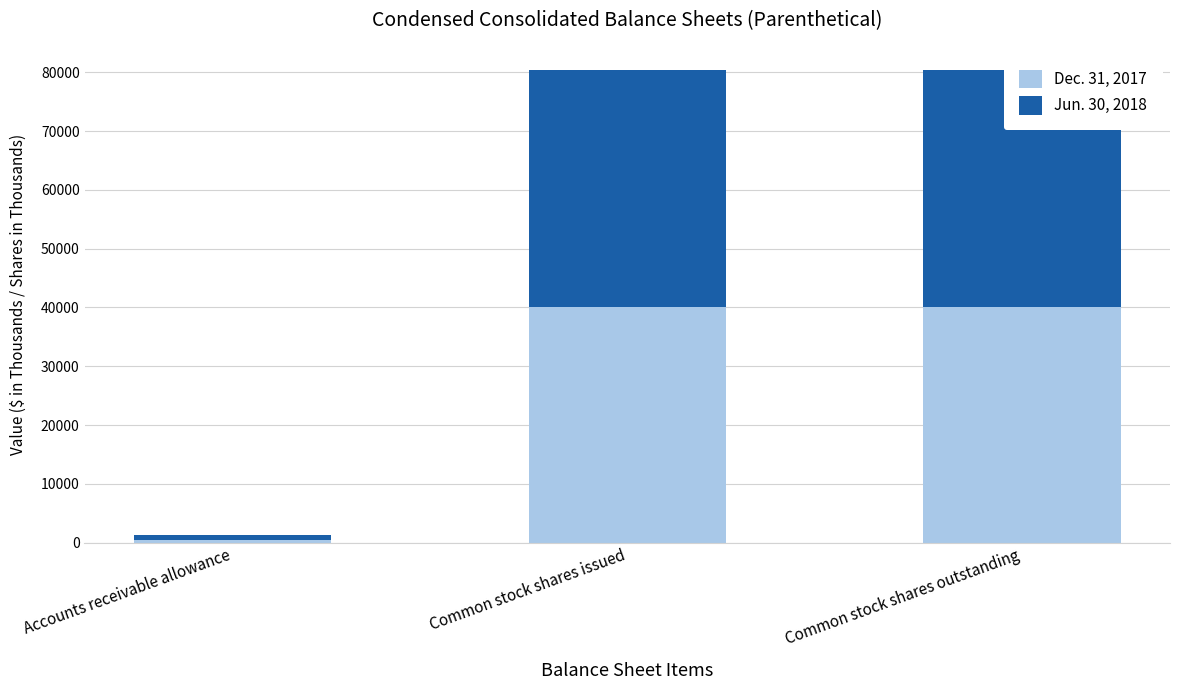

At Common stock shares issued, list the series in order from smallest to largest.

Dec. 31, 2017, Jun. 30, 2018